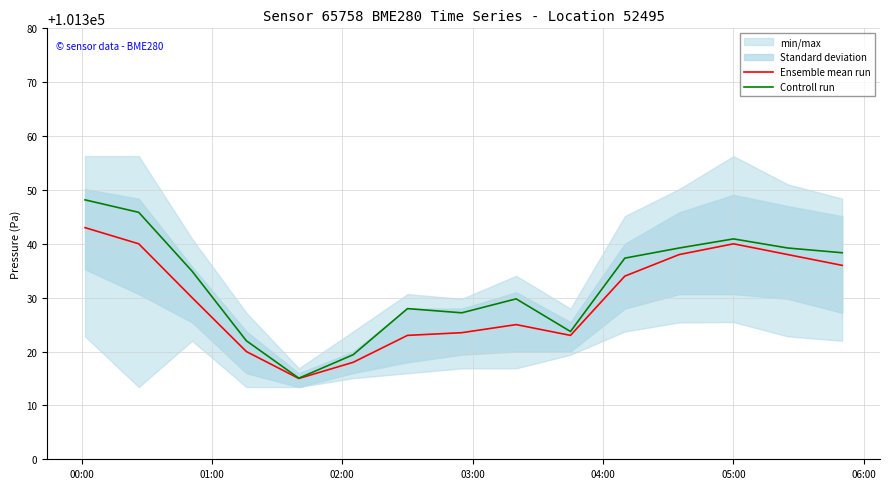

How many data points does each series have?

15